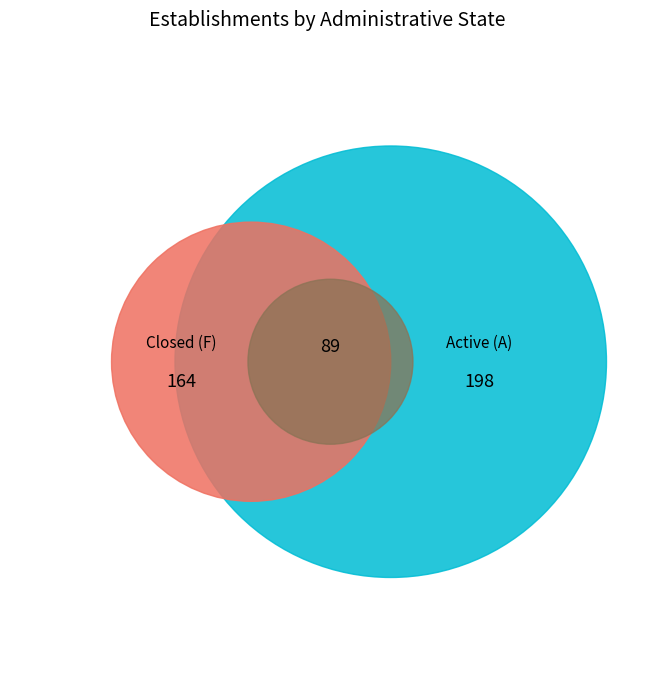

The 21 slice represents 1% of the pie. True or false?

False